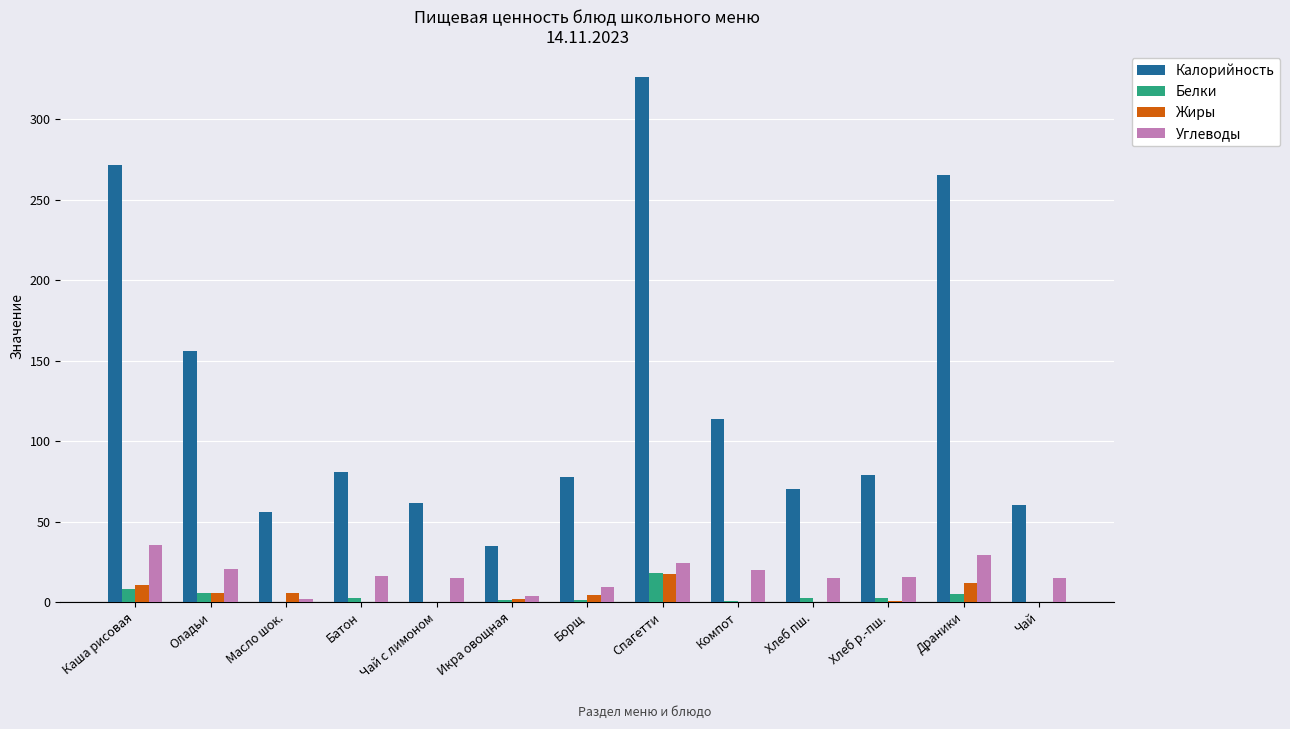

What is the difference between the Белки values at Борщ and Масло шок.?

1.2